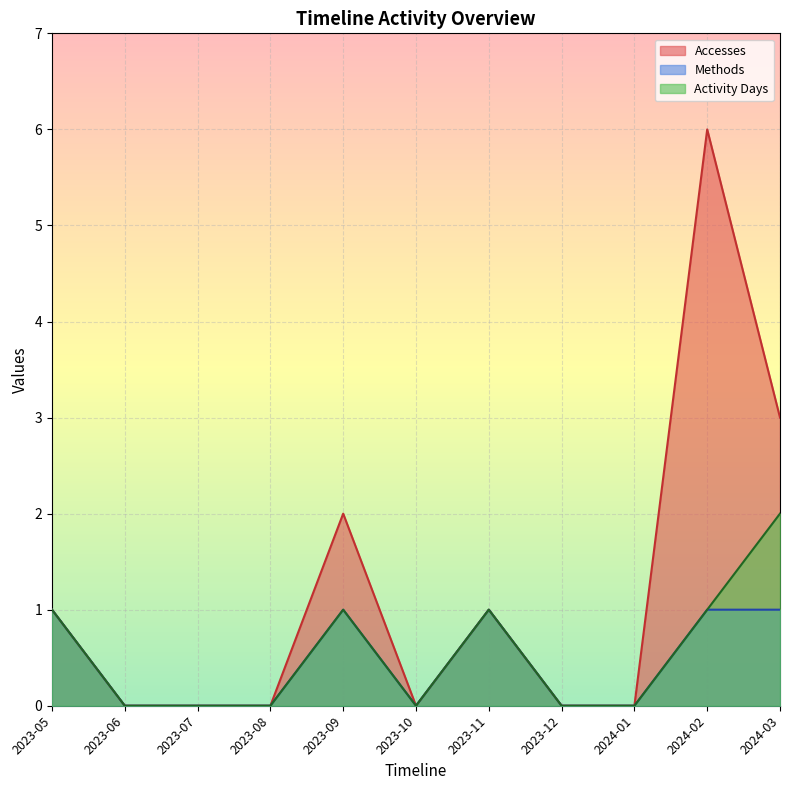

Reading left to right, transcribe all the data shown in this chart.

Accesses: 1	0	0	0	2	0	1	0	0	6	3
Methods: 1	0	0	0	1	0	1	0	0	1	1
Activity Days: 1	0	0	0	1	0	1	0	0	1	2